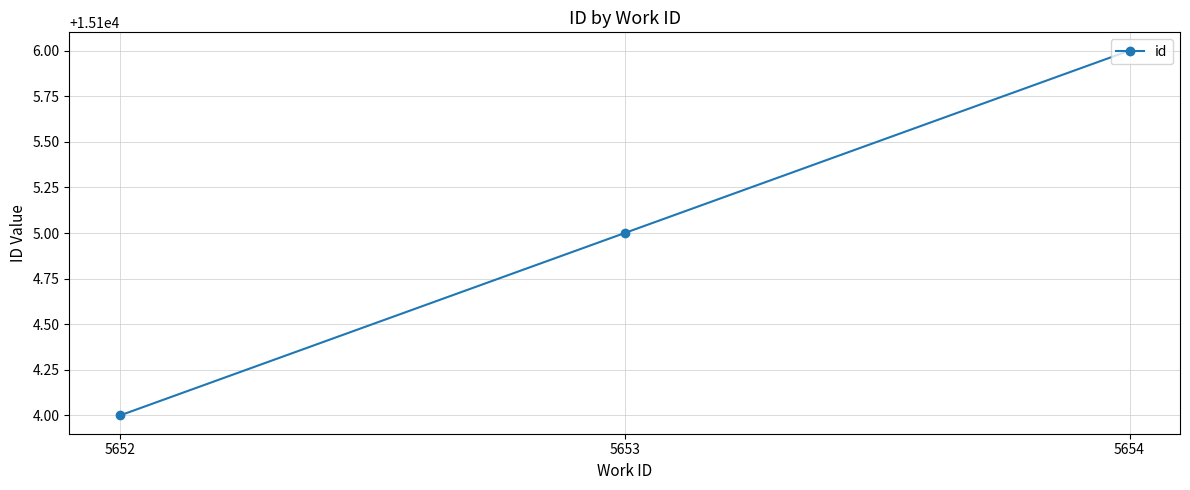

What is the average value?

15105